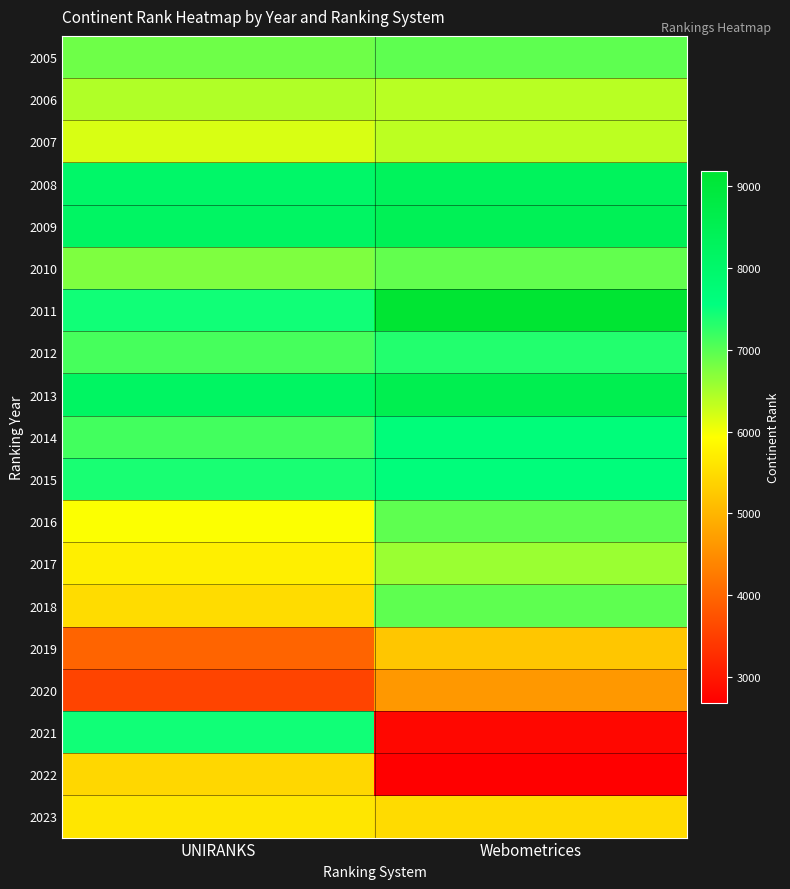

Reading left to right, transcribe all the data shown in this chart.

2005: UNIRANKS=6861	Webometrices=6964
2006: UNIRANKS=6440	Webometrices=6395
2007: UNIRANKS=6182	Webometrices=6358
2008: UNIRANKS=8058	Webometrices=8314
2009: UNIRANKS=8152	Webometrices=8424
2010: UNIRANKS=6753	Webometrices=6932
2011: UNIRANKS=7457	Webometrices=9191
2012: UNIRANKS=7116	Webometrices=7343
2013: UNIRANKS=8187	Webometrices=8566
2014: UNIRANKS=7133	Webometrices=7661
2015: UNIRANKS=7412	Webometrices=7644
2016: UNIRANKS=5952	Webometrices=6966
2017: UNIRANKS=5740	Webometrices=6579
2018: UNIRANKS=5504	Webometrices=6966
2019: UNIRANKS=3973	Webometrices=5223
2020: UNIRANKS=3568	Webometrices=4642
2021: UNIRANKS=7456	Webometrices=2793
2022: UNIRANKS=5437	Webometrices=2686
2023: UNIRANKS=5631	Webometrices=5491